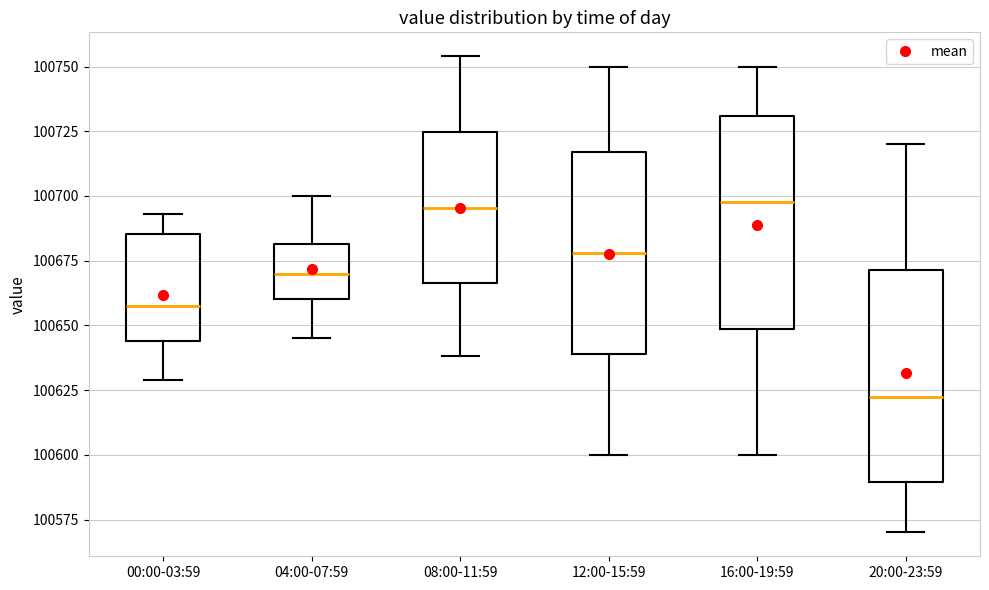

Reading left to right, read every box against the y-axis: the position of its median line, the range the box covers, and the ends of its whiskers. The values are not printed on the chart, so give them approximately, as read against the axis.

00:00-03:59: median 100660, box 100645 to 100685, whiskers 100630 to 100695
04:00-07:59: median 100670, box 100660 to 100680, whiskers 100645 to 100700
08:00-11:59: median 100695, box 100665 to 100725, whiskers 100640 to 100755
12:00-15:59: median 100680, box 100640 to 100715, whiskers 100600 to 100750
16:00-19:59: median 100700, box 100650 to 100730, whiskers 100600 to 100750
20:00-23:59: median 100625, box 100590 to 100670, whiskers 100570 to 100720